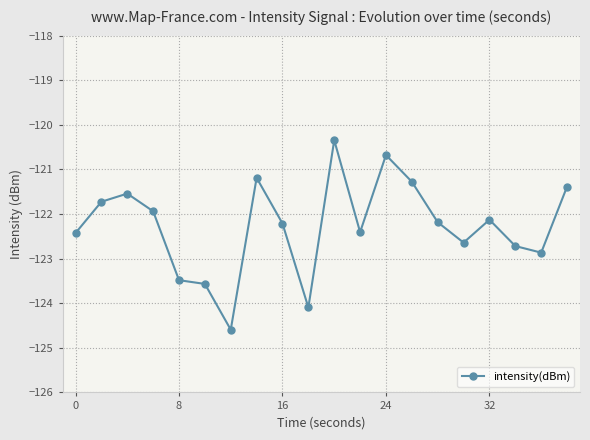

What is the minimum value shown in the chart?

-124.6